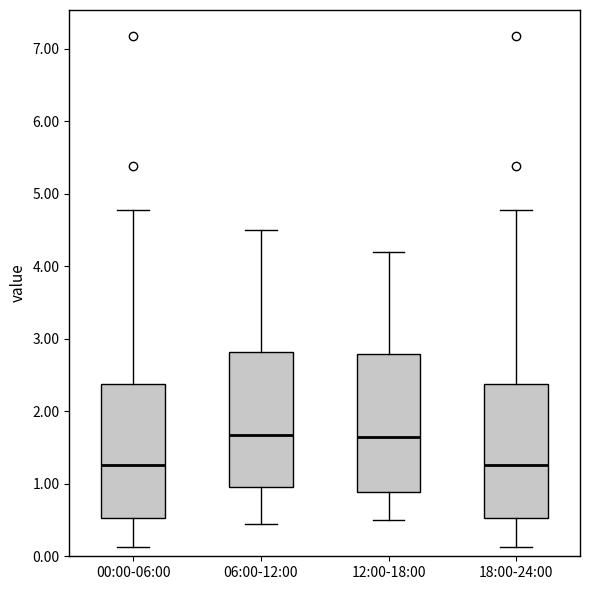

Where is the upper edge of the box for 00:00-06:00 on the y-axis? The values are not printed on the chart, so give them approximately, as read against the axis.

2.4